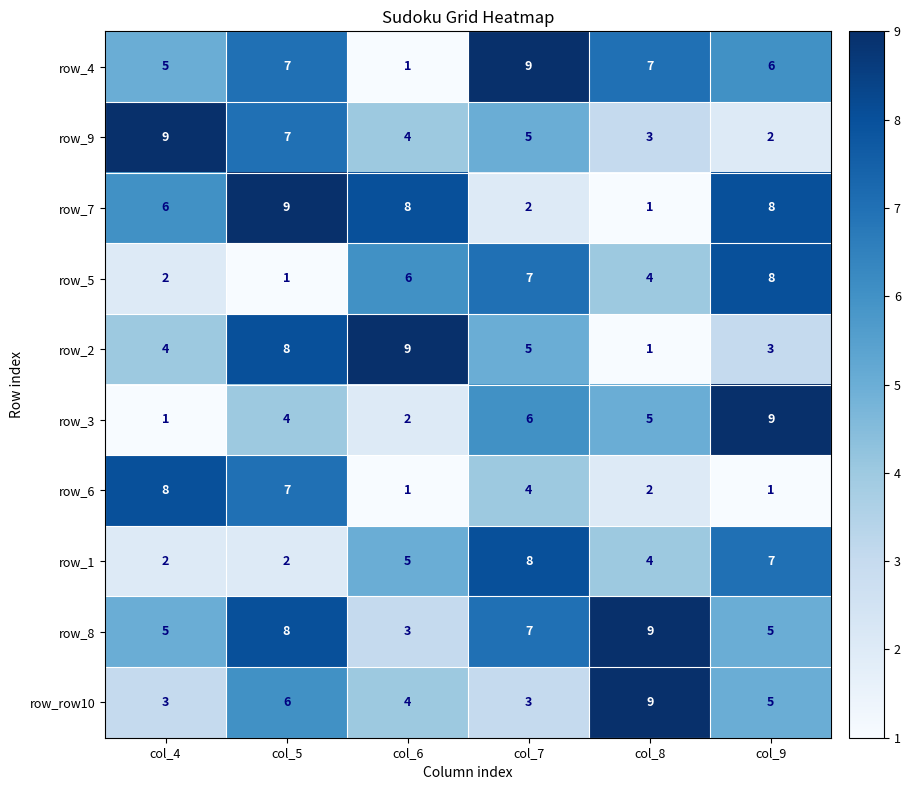

What is the total value across all series at col_5?

59